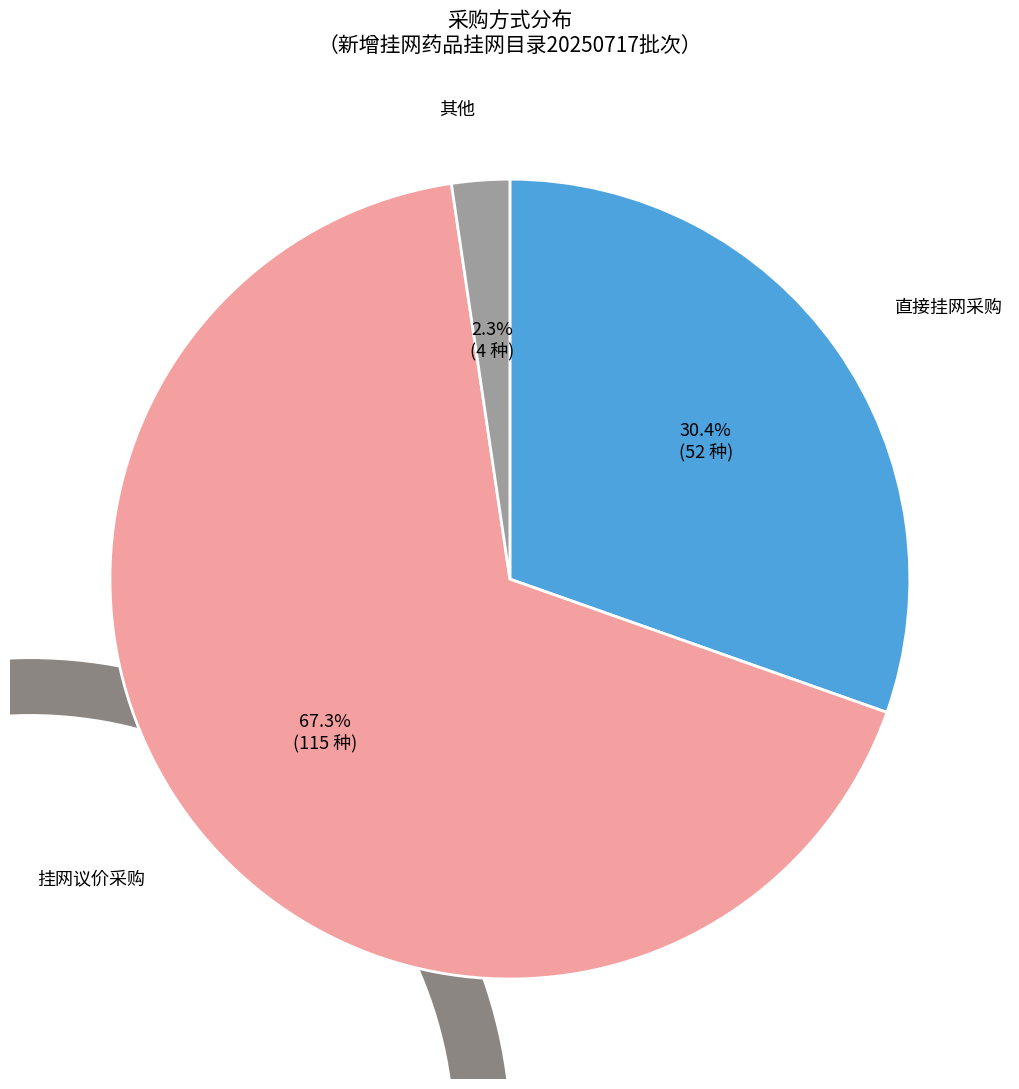

What percentage is NOT represented by 直接挂网采购?

69.6%